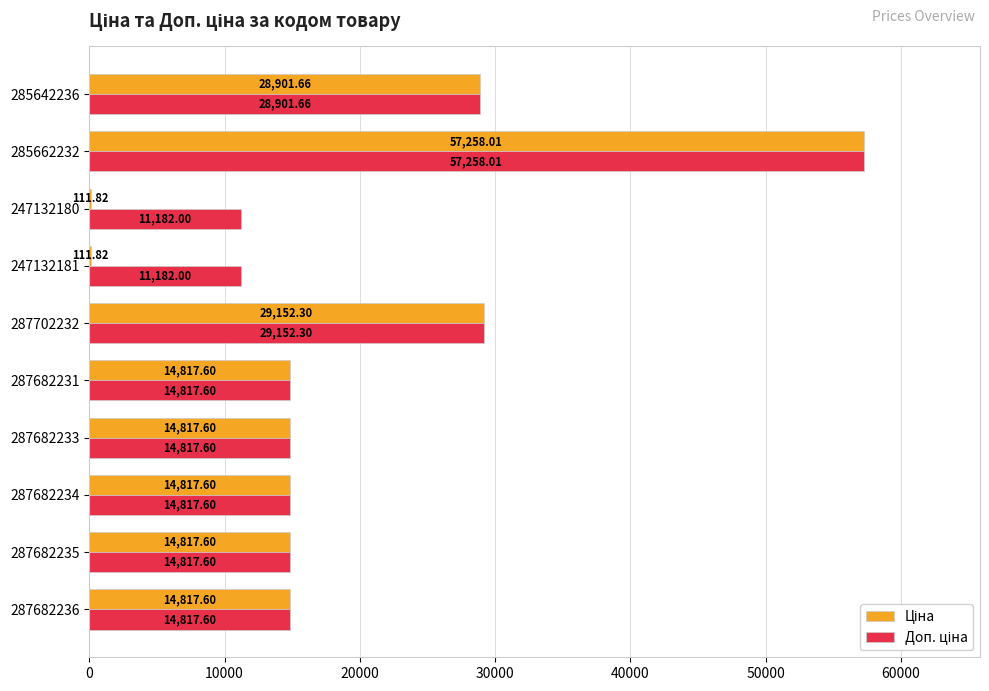

What is the total value across all series at 247132181?

11293.8